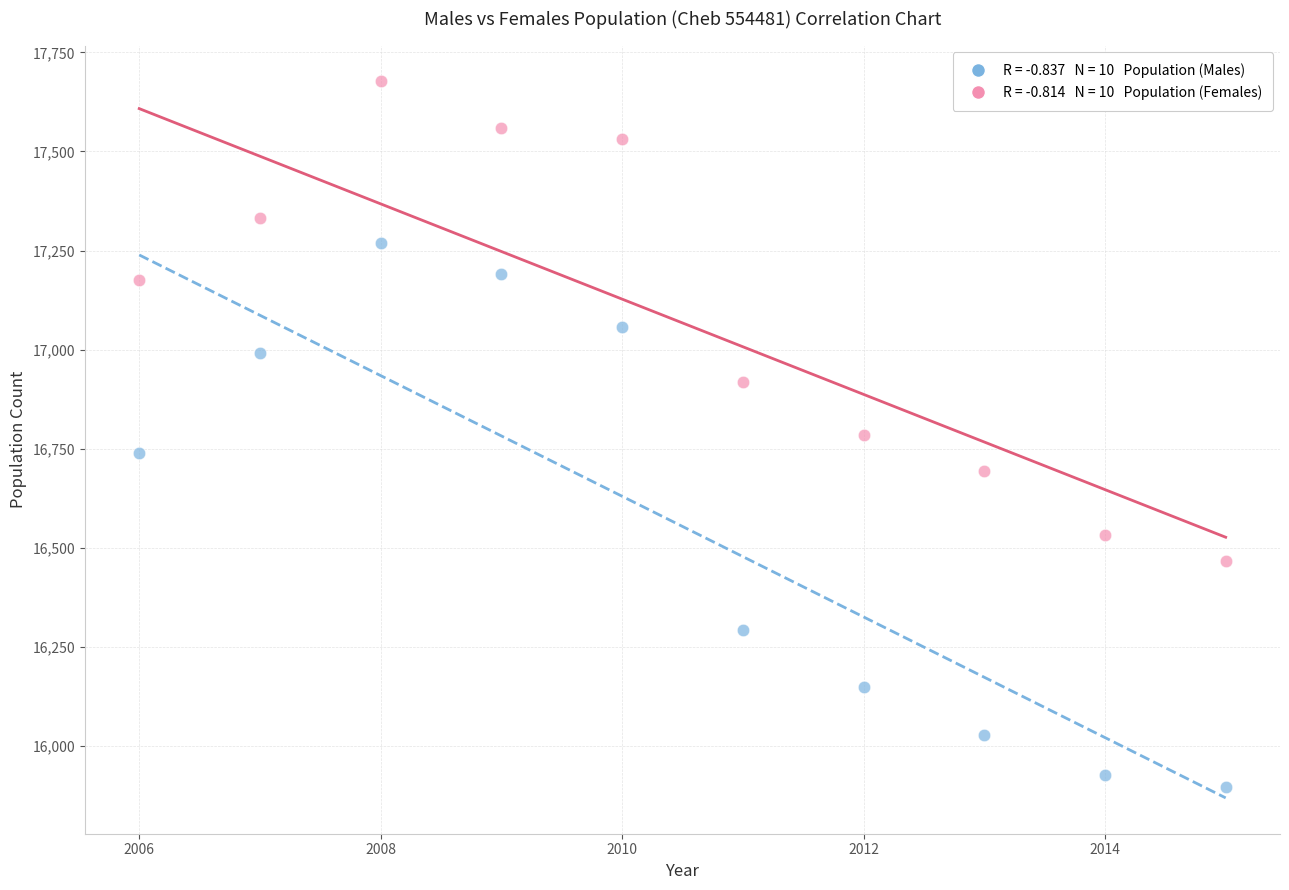

Across all data points, what is the range of Y values (max minus min)?

1780